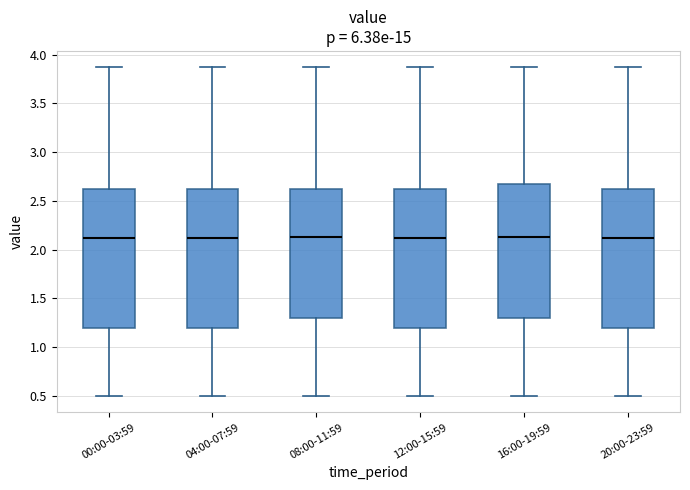

Where is the lower edge of the box for 08:00-11:59 on the y-axis? The values are not printed on the chart, so give them approximately, as read against the axis.

1.30